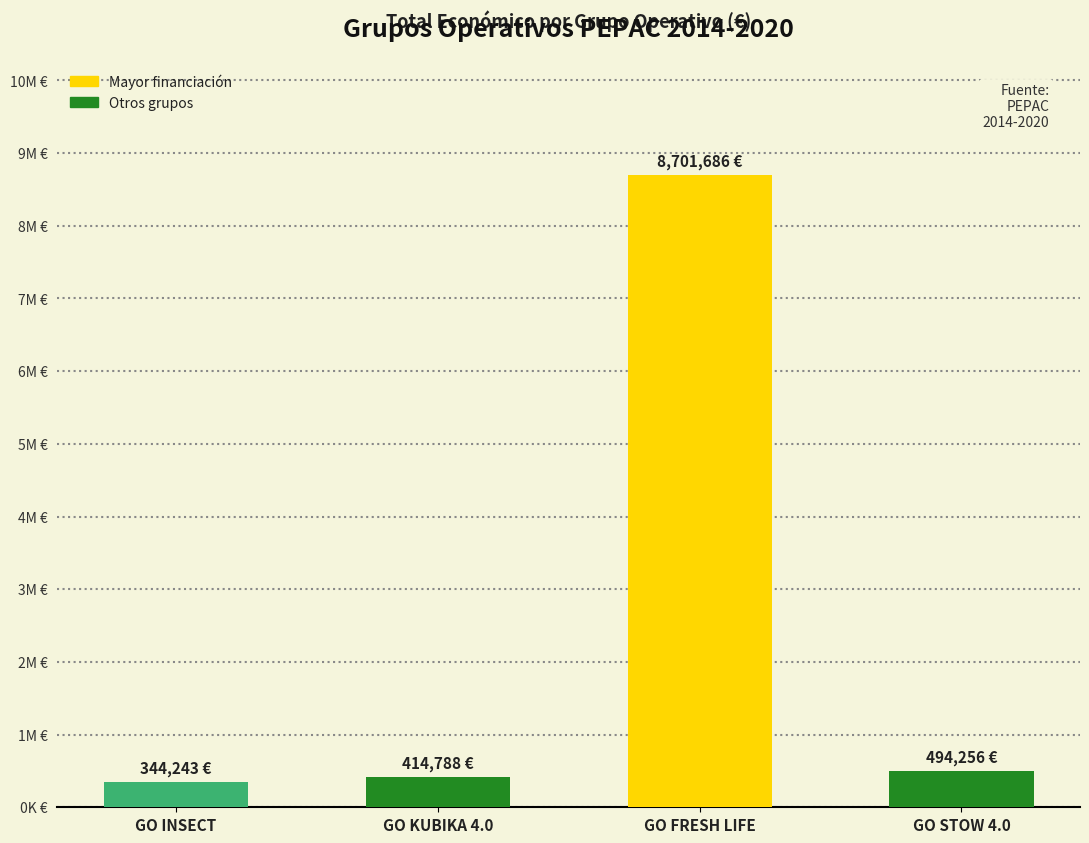

List the labels in order of value, smallest first.

GO INSECT, GO KUBIKA 4.0, GO STOW 4.0, GO FRESH LIFE